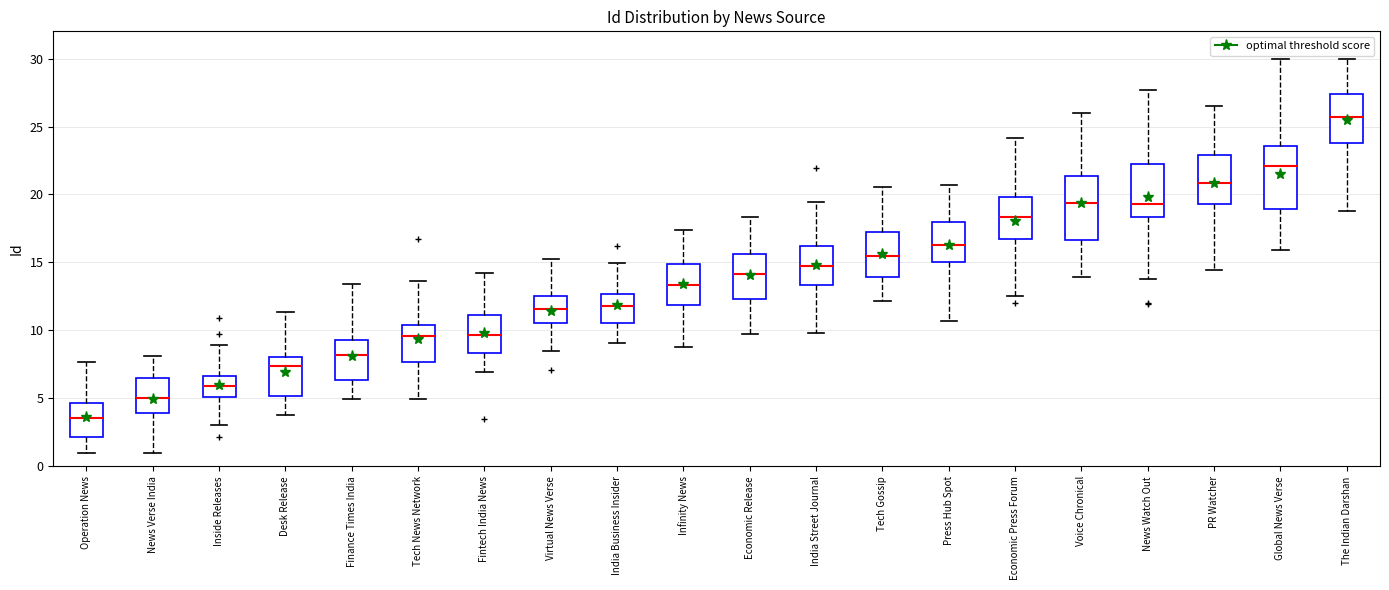

Reading left to right, read every box against the y-axis: the position of its median line, the range the box covers, and the ends of its whiskers. The values are not printed on the chart, so give them approximately, as read against the axis.

Operation News: median 3.5, box 2.0 to 4.5, whiskers 1.0 to 7.5
News Verse India: median 5.0, box 4.0 to 6.5, whiskers 1.0 to 8.0
Inside Releases: median 6.0, box 5.0 to 6.5, whiskers 3.0 to 9.0
Desk Release: median 7.5, box 5.0 to 8.0, whiskers 4.0 to 11.5
Finance Times India: median 8.0, box 6.5 to 9.5, whiskers 5.0 to 13.5
Tech News Network: median 9.5, box 7.5 to 10.5, whiskers 5.0 to 13.5
Fintech India News: median 9.5, box 8.5 to 11.0, whiskers 7.0 to 14.0
Virtual News Verse: median 11.5, box 10.5 to 12.5, whiskers 8.5 to 15.5
India Business Insider: median 12.0, box 10.5 to 12.5, whiskers 9.0 to 15.0
Infinity News: median 13.5, box 12.0 to 15.0, whiskers 9.0 to 17.5
Economic Release: median 14.0, box 12.5 to 15.5, whiskers 9.5 to 18.5
India Street Journal: median 15.0, box 13.5 to 16.0, whiskers 10.0 to 19.5
Tech Gossip: median 15.5, box 14.0 to 17.0, whiskers 12.0 to 20.5
Press Hub Spot: median 16.5, box 15.0 to 18.0, whiskers 10.5 to 20.5
Economic Press Forum: median 18.5, box 16.5 to 20.0, whiskers 12.5 to 24.0
Voice Chronical: median 19.5, box 16.5 to 21.5, whiskers 14.0 to 26.0
News Watch Out: median 19.5, box 18.5 to 22.5, whiskers 14.0 to 27.5
PR Watcher: median 21.0, box 19.5 to 23.0, whiskers 14.5 to 26.5
Global News Verse: median 22.0, box 19.0 to 23.5, whiskers 16.0 to 30.0
The Indian Darshan: median 25.5, box 24.0 to 27.5, whiskers 19.0 to 30.0